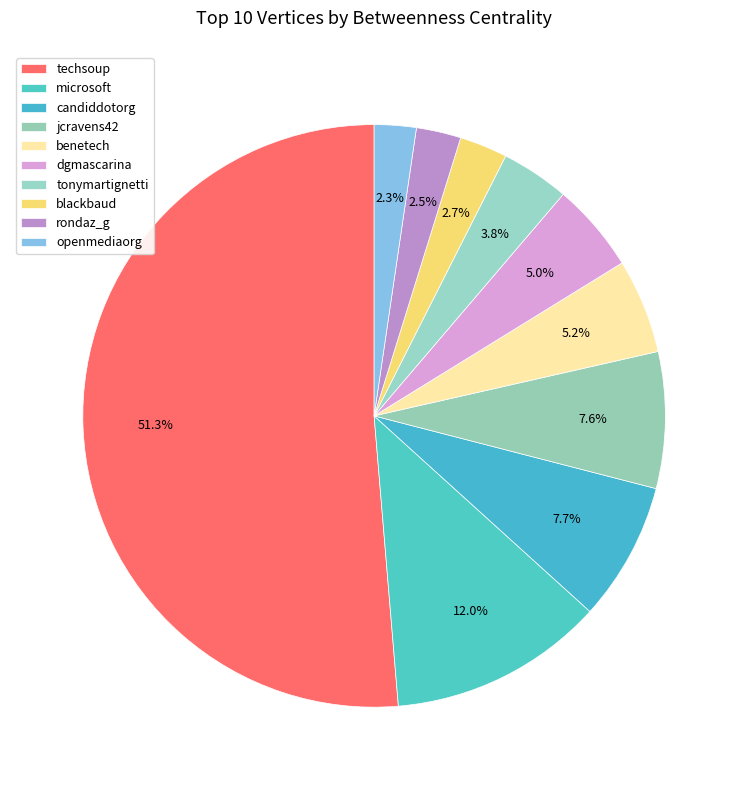

How many slices are in this pie chart?

10